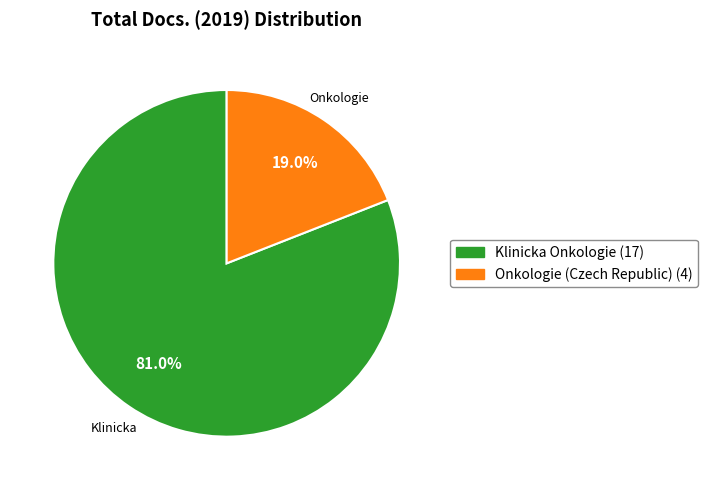

What percentage is the Onkologie (Czech Republic) slice, to the nearest percent?

19%